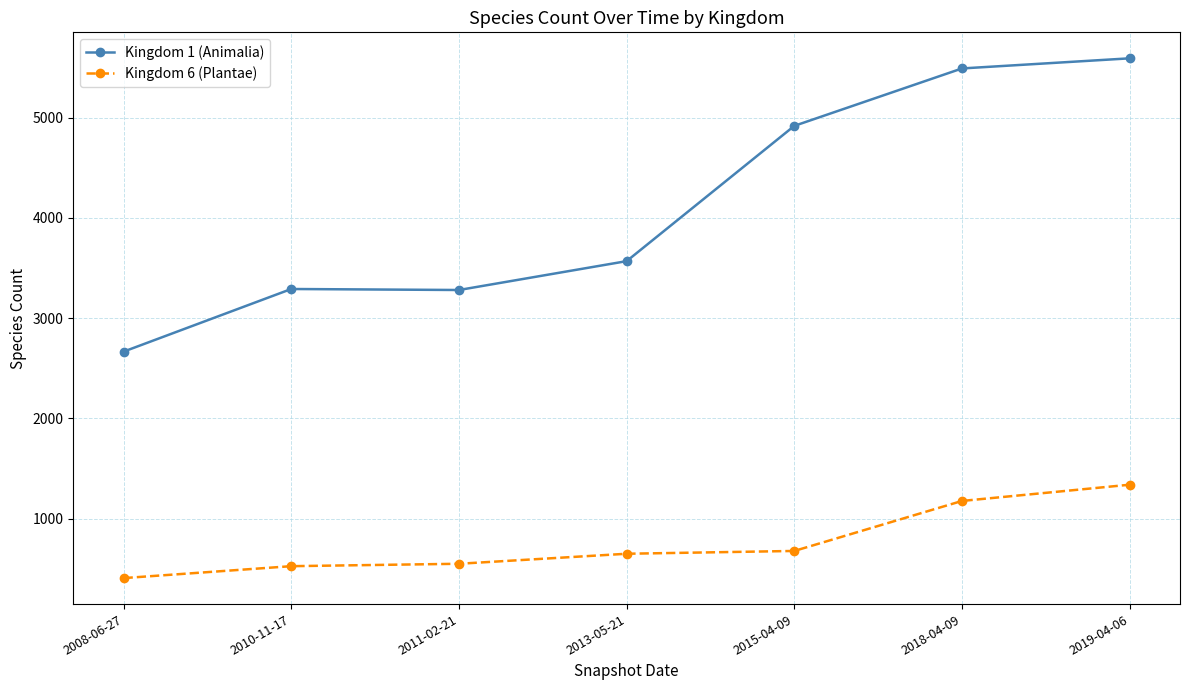

What is the greatest value displayed?

5593